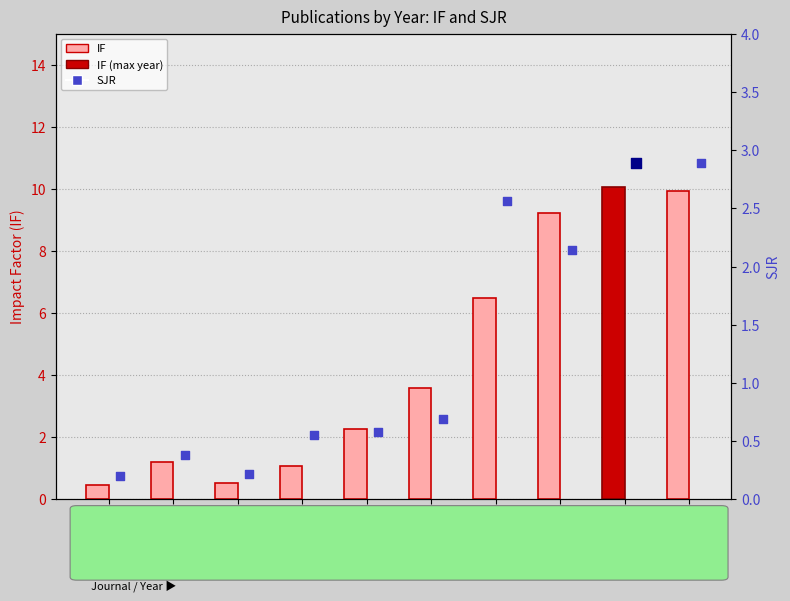

Which series reaches the maximum Y coordinate?

IF